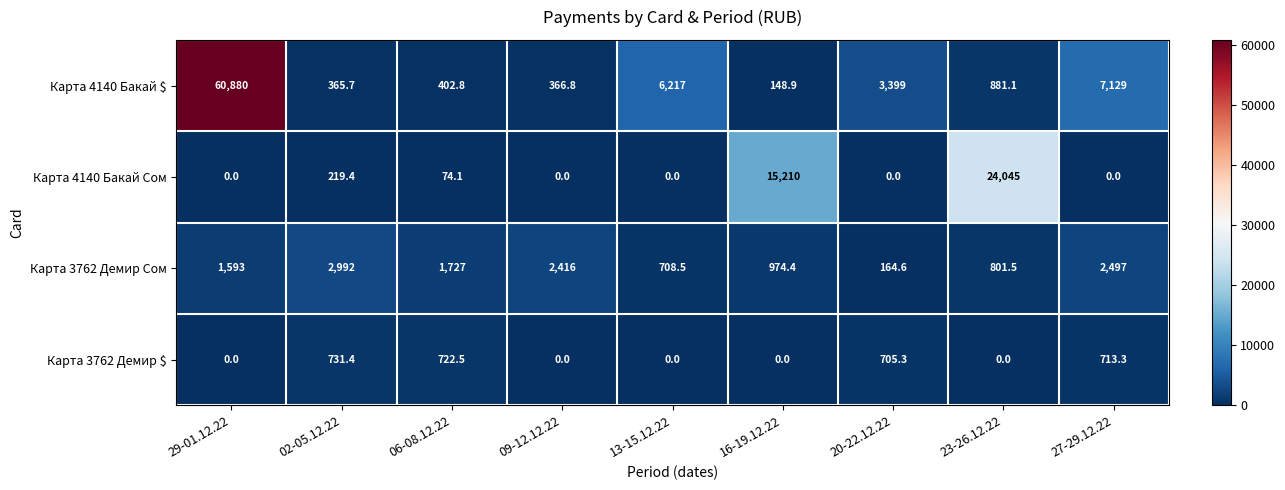

Rank the series at 16-19.12.22 from highest to lowest value.

Карта 4140 Бакай Сом, Карта 3762 Демир Сом, Карта 4140 Бакай $, Карта 3762 Демир $